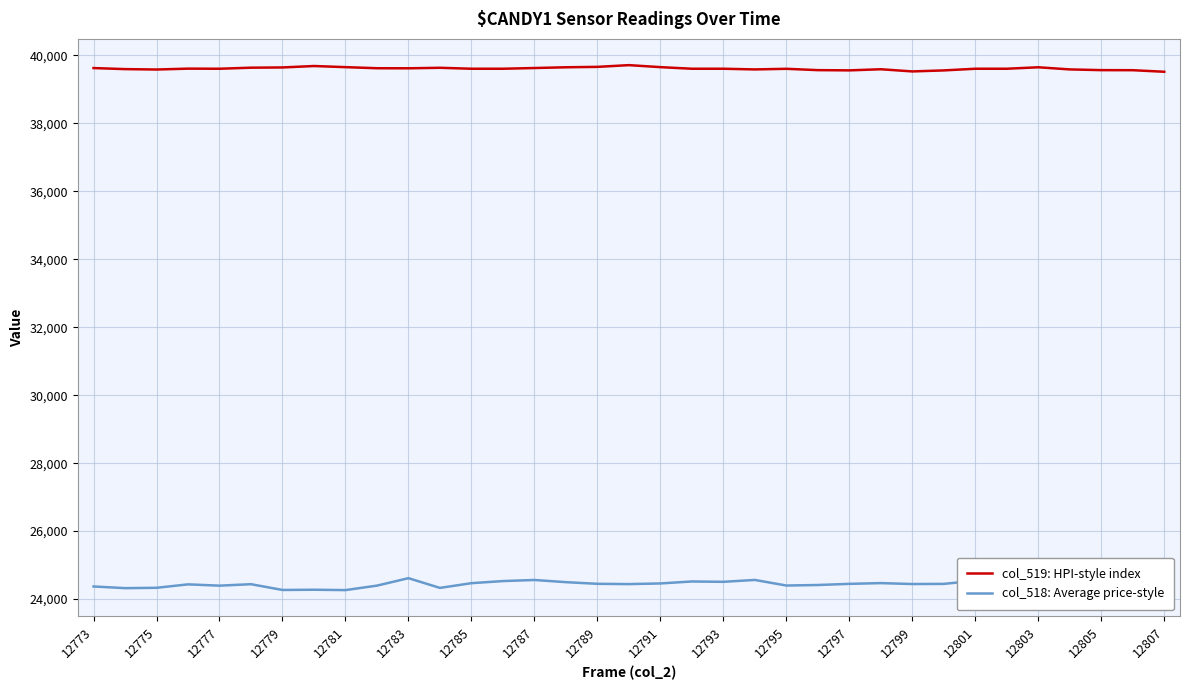

What is the lowest value of the col_519: HPI-style index series?

39514